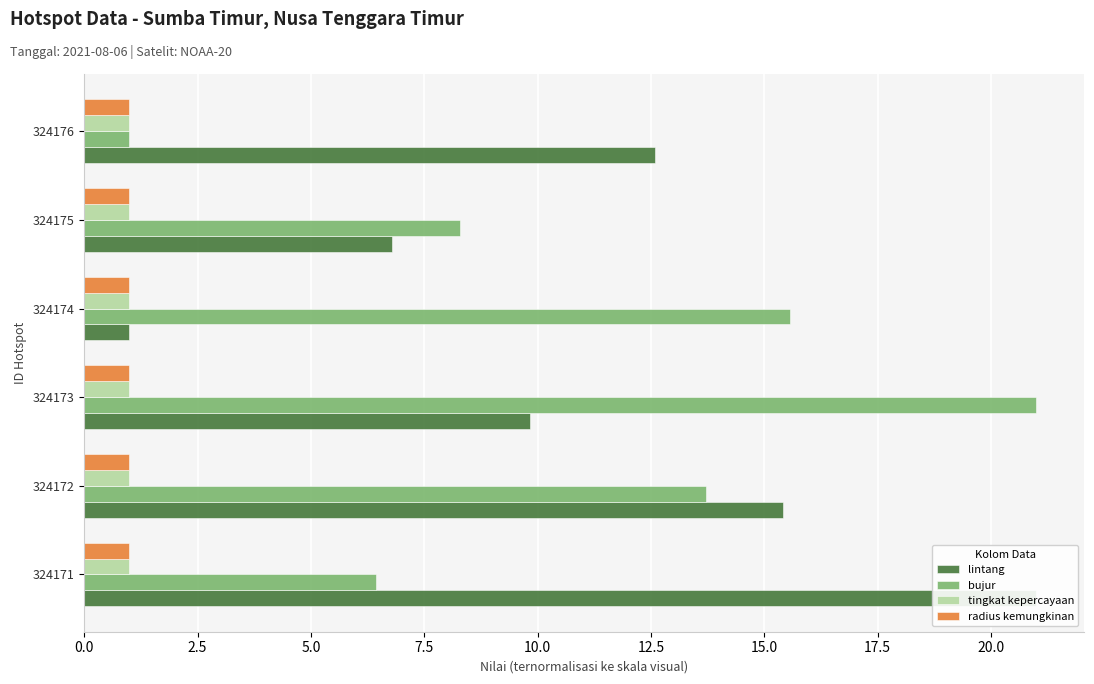

Which series changed the most between 7.5 and 10.0?

bujur